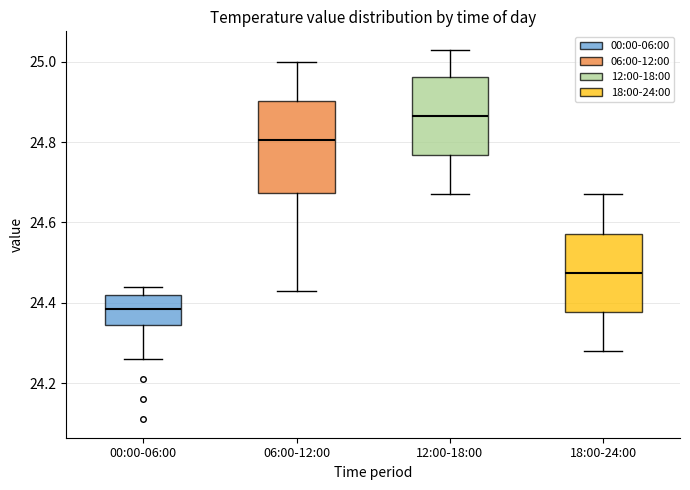

Where does the lower whisker of the box for 06:00-12:00 end on the y-axis? The values are not printed on the chart, so give them approximately, as read against the axis.

24.44